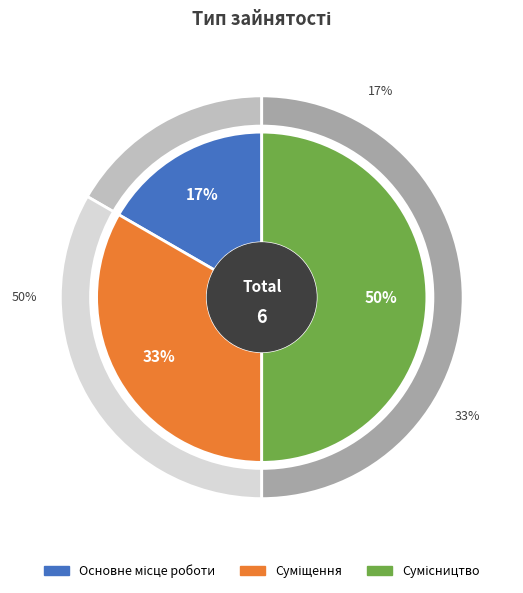

To the nearest percent, what is the difference between the Основне місце роботи and Сумісництво slice percentages?

33%